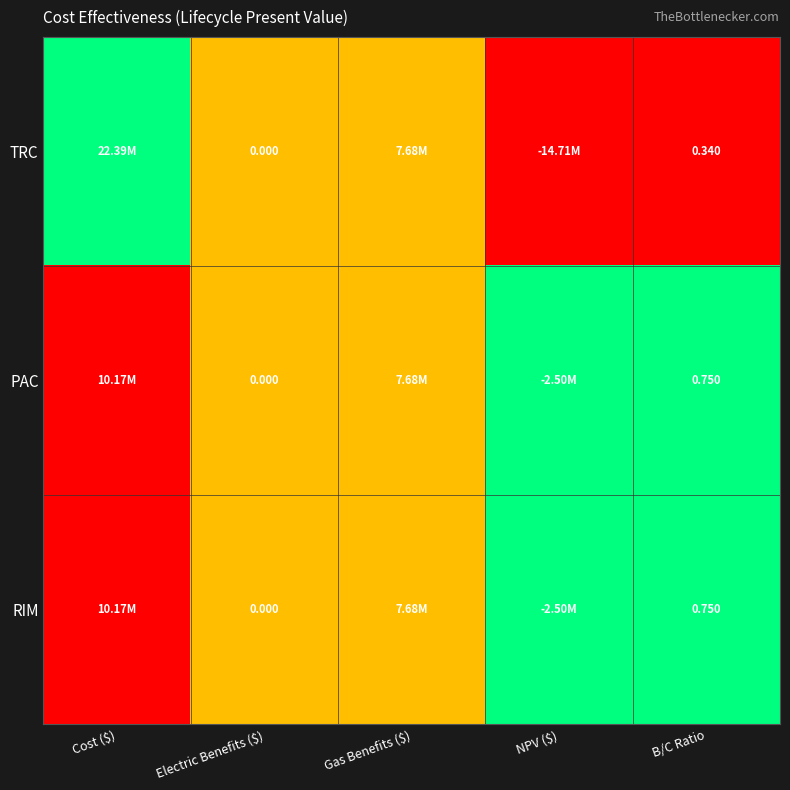

How many series are shown in this chart?

3